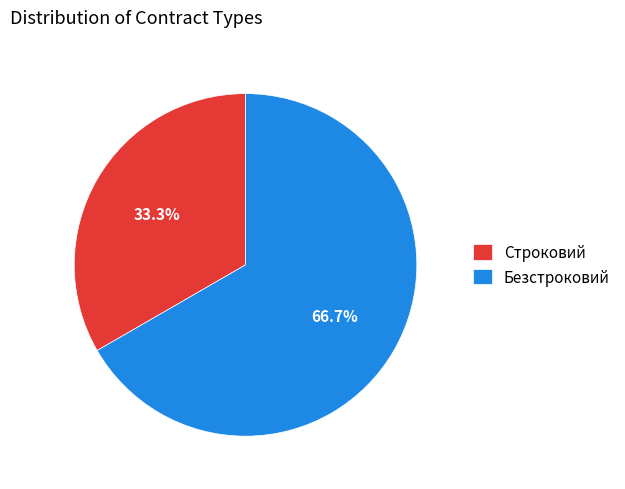

Does Строковий represent more than half of the total?

No